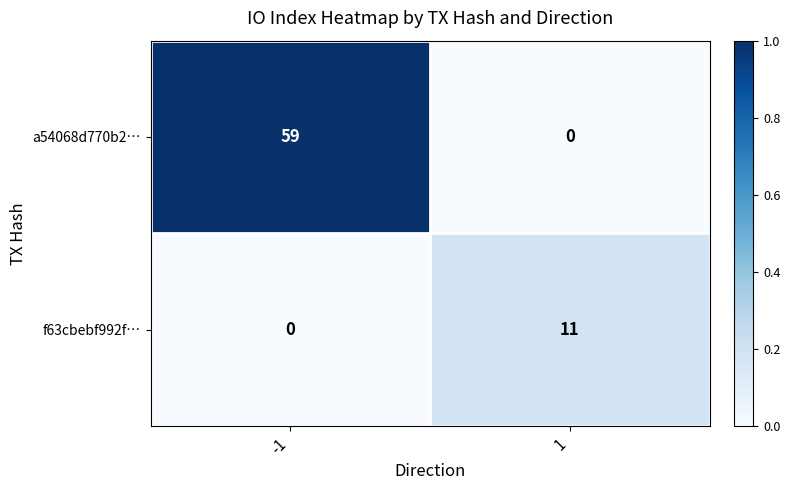

The value of a54068d770b2… at 1 is 0. True or false?

True